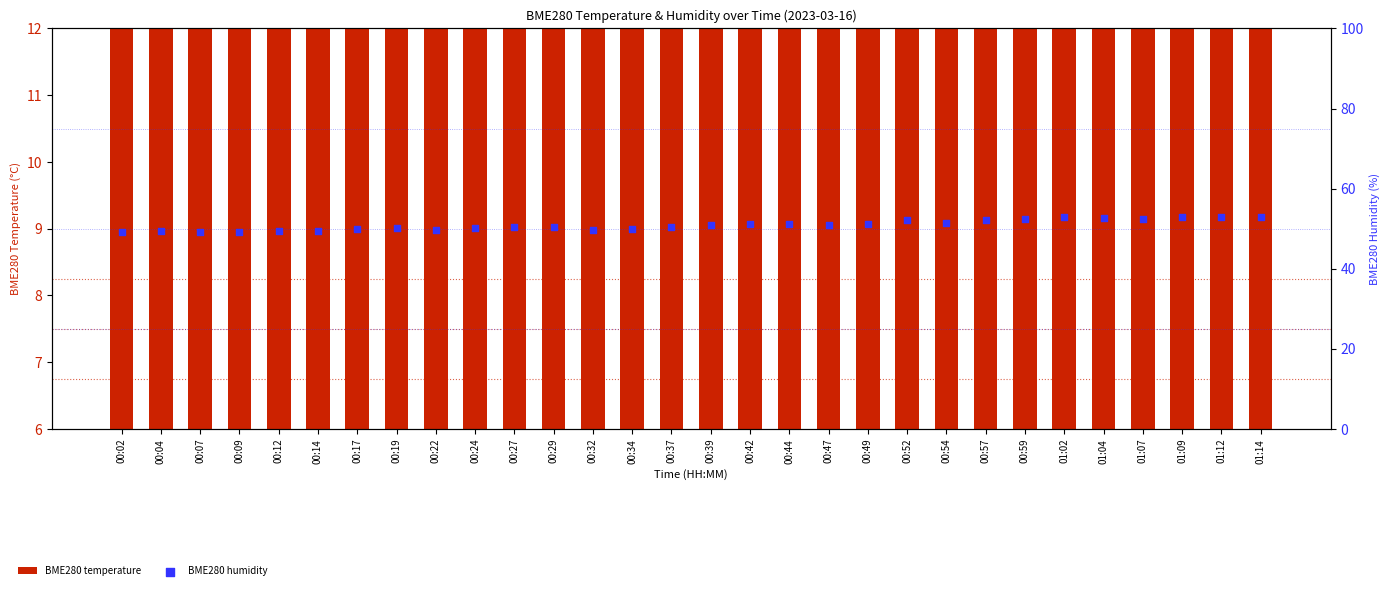

Which series has the widest spread of Y values?

BME280 humidity